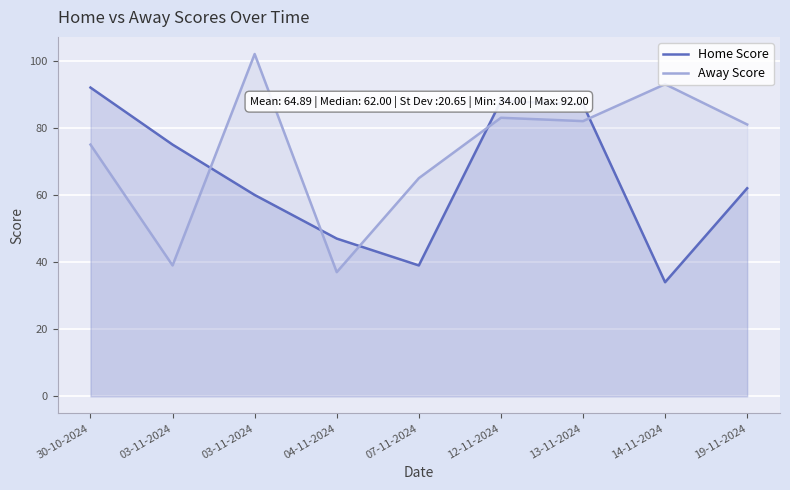

How many intersections are there between Away Score and Home Score?

5